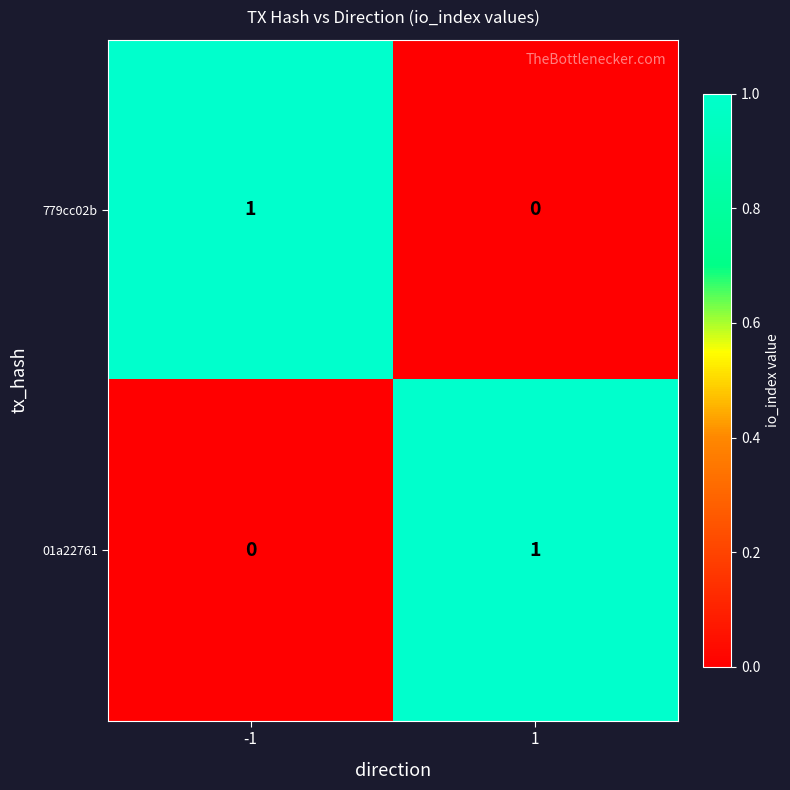

The 779cc02b series shows 0 at 1. True or false?

True